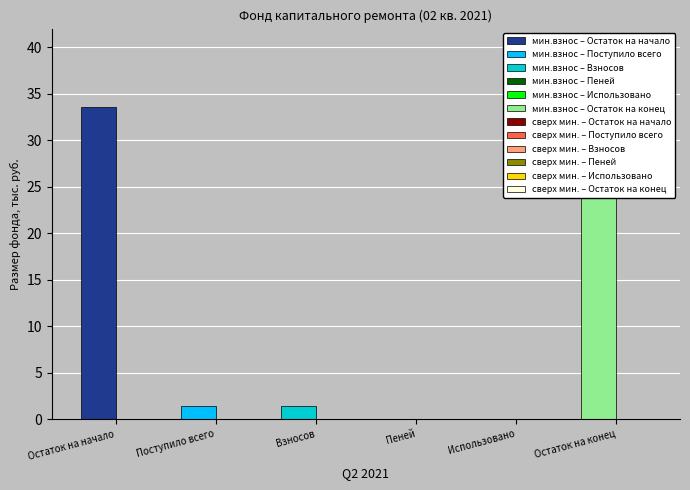

How many categories are shown in the chart?

6